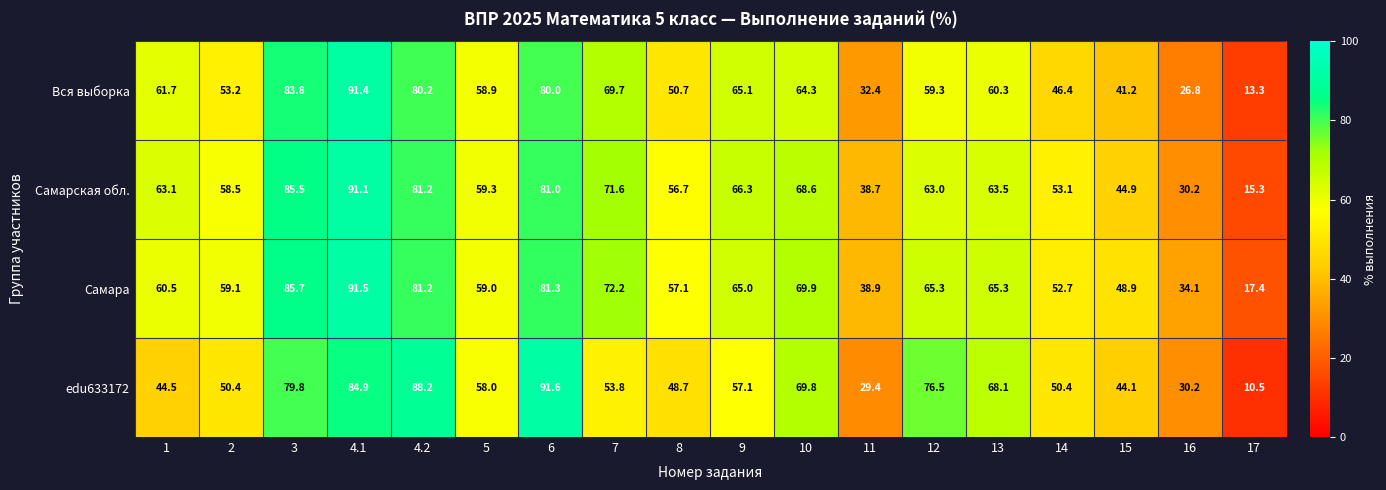

List the series in order of their peak value, highest first.

edu633172, Самара, Вся выборка, Самарская обл.